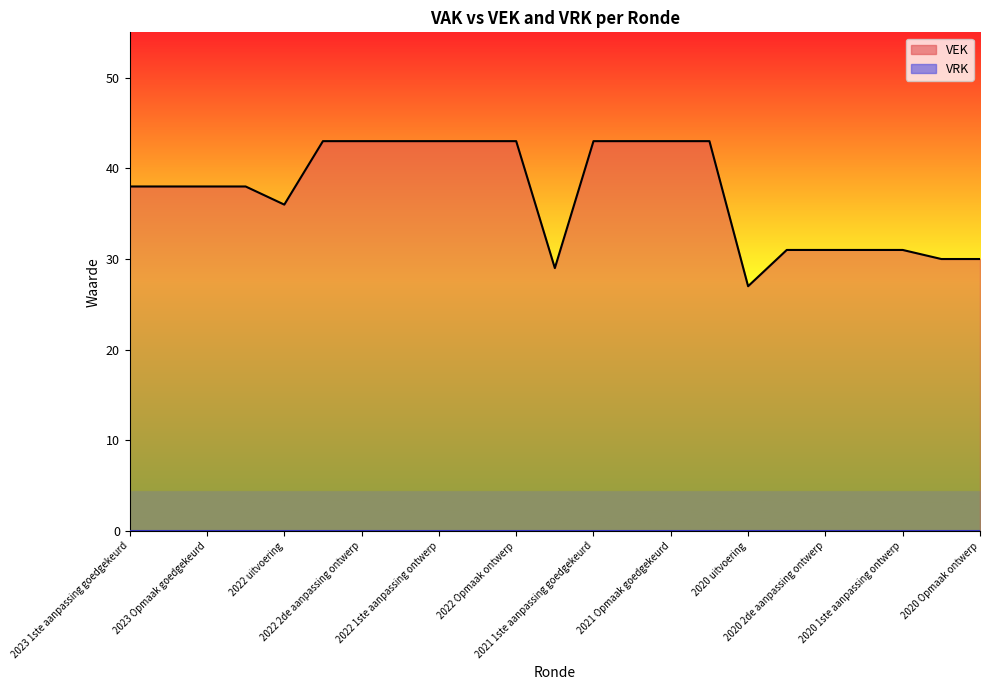

Rank the series by their maximum value, from highest to lowest.

VEK line, VRK line